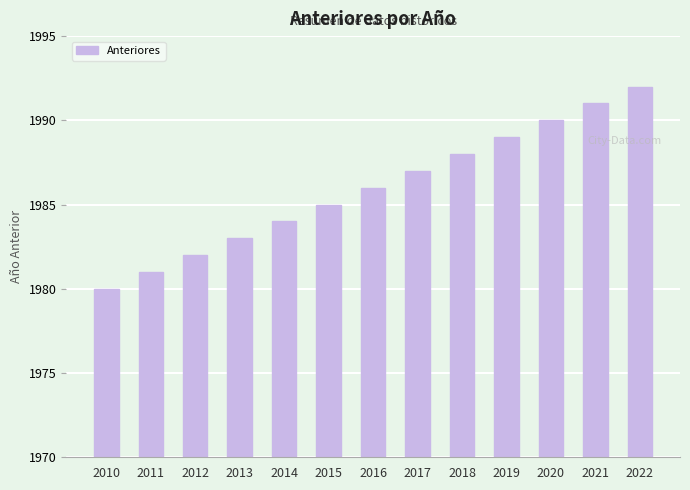

What is the minimum value shown in the chart?

1980